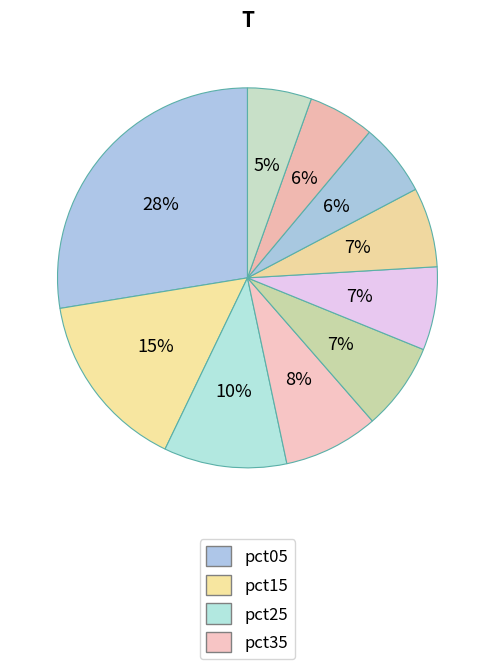

To the nearest percent, what is the average slice percentage?

10%